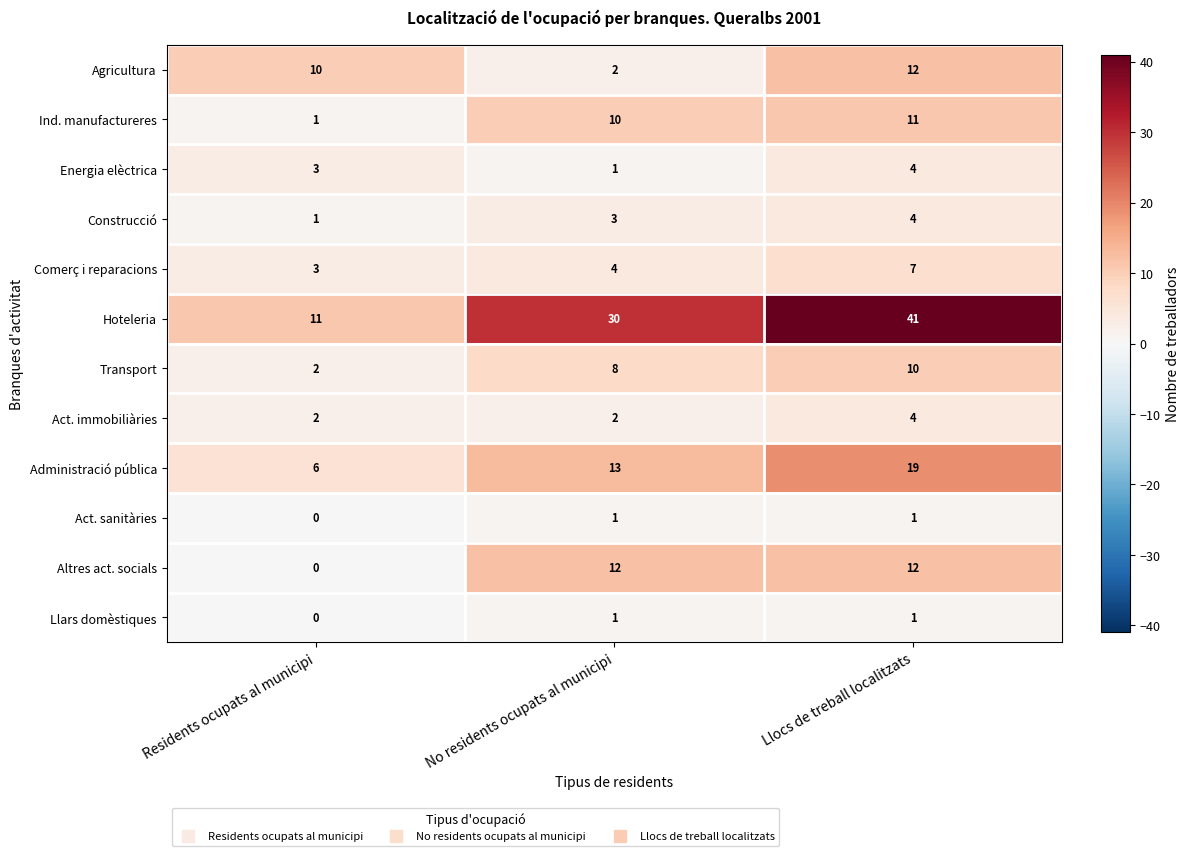

The Ind. manufactureres series shows 1 at Residents ocupats al municipi. True or false?

True